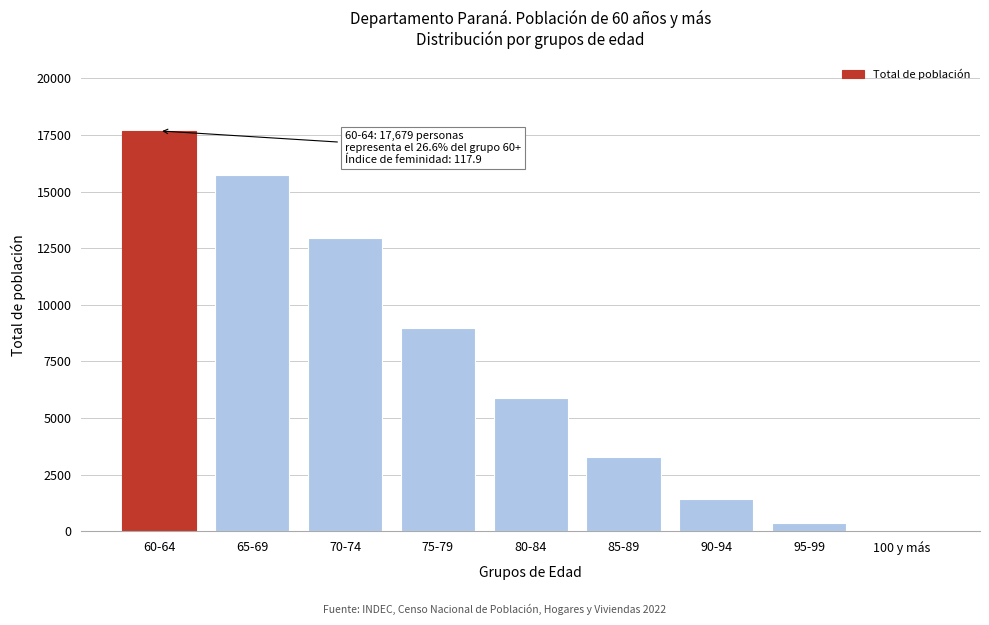

Reading left to right, what are all the values shown in this chart?

60-64=17679	65-69=15727	70-74=12968	75-79=8987	80-84=5892	85-89=3286	90-94=1433	95-99=373	100 y más=56